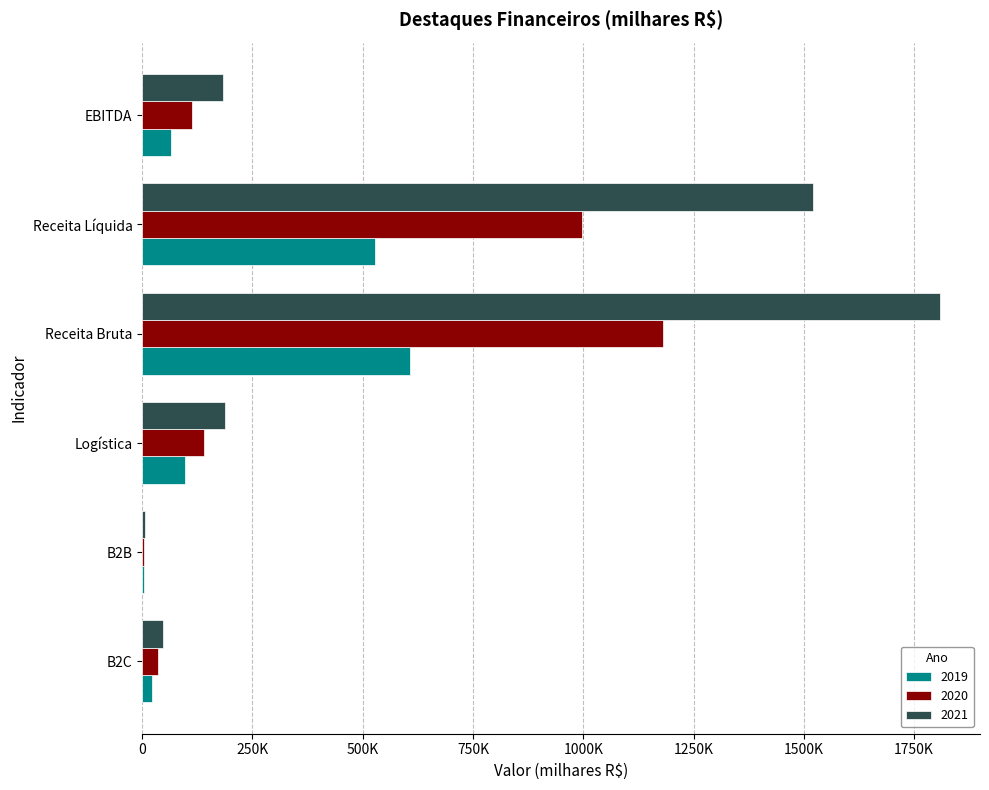

What is the minimum value shown in the chart?

3506